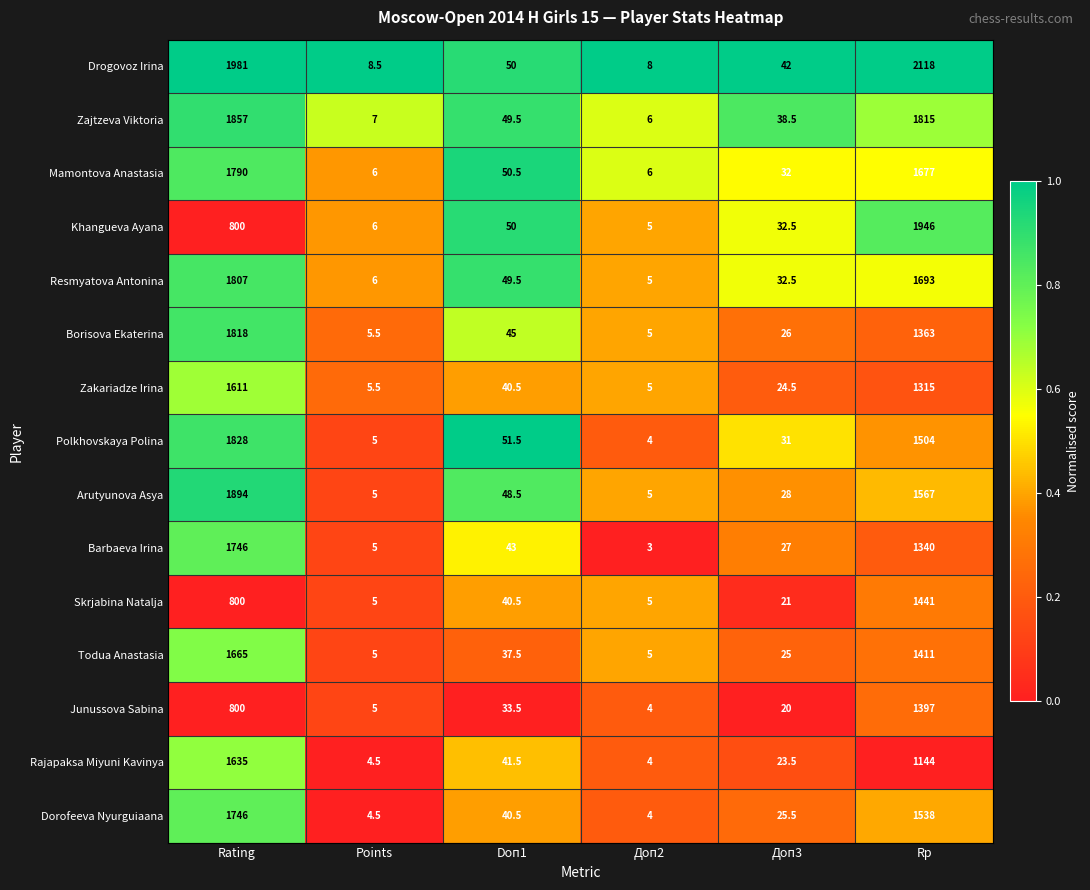

What is the difference between the maximum and minimum values in the Zajtzeva Viktoria series?

1851.0